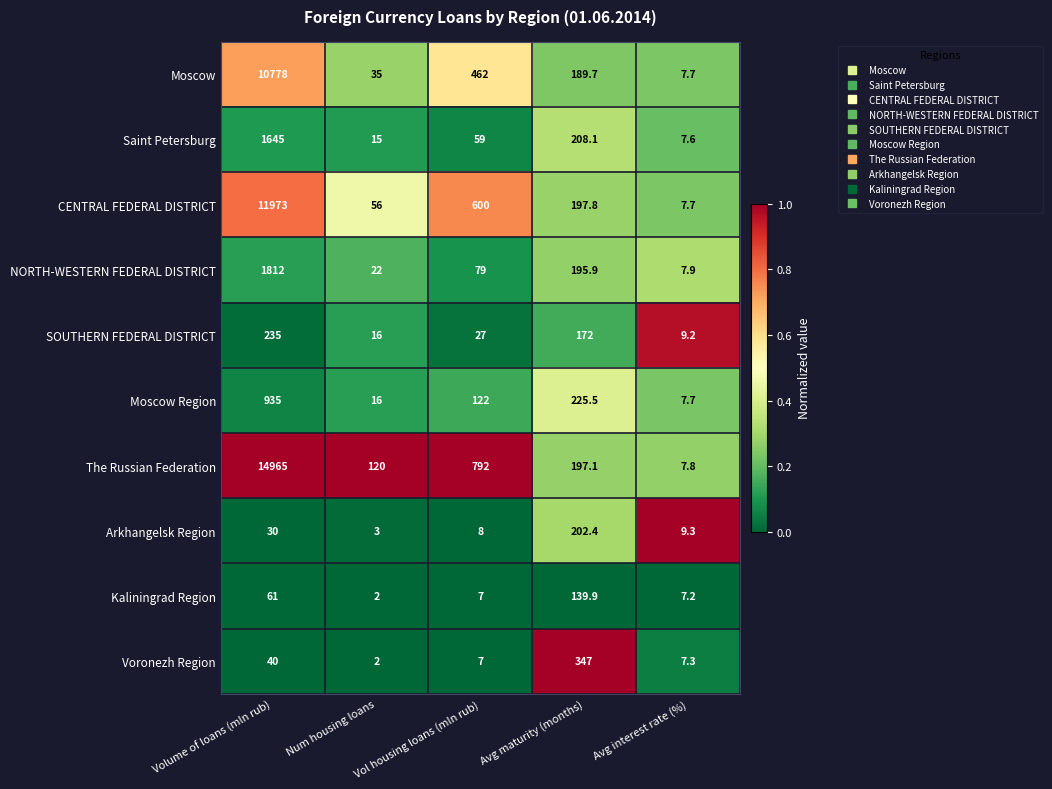

At which label does Saint Petersburg reach its minimum?

Avg interest rate (%)